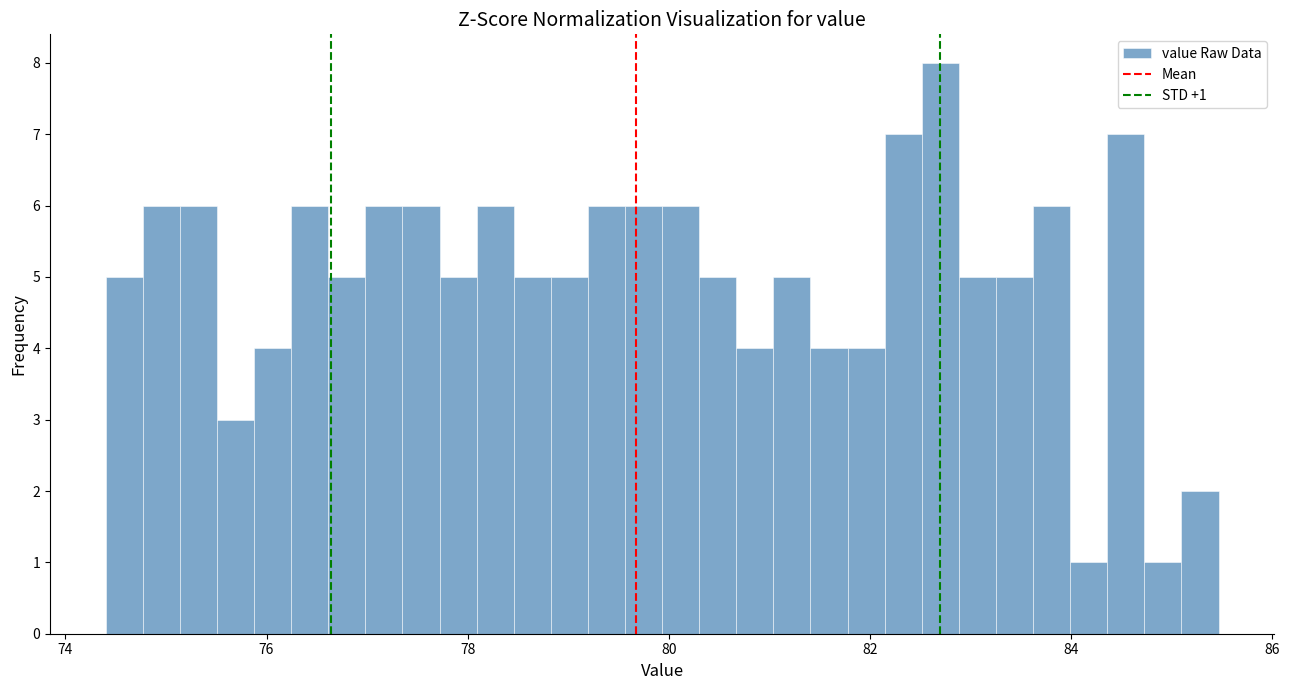

Around what value on the x-axis is the tallest bar? Give the approximate position of its centre, as read against the axis.

82.8